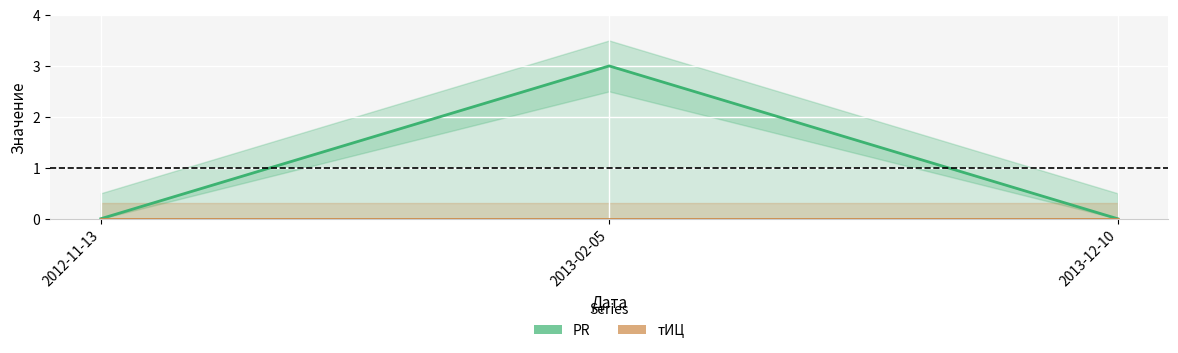

Is it true that тИЦ equals 0 at 2012-11-13?

True